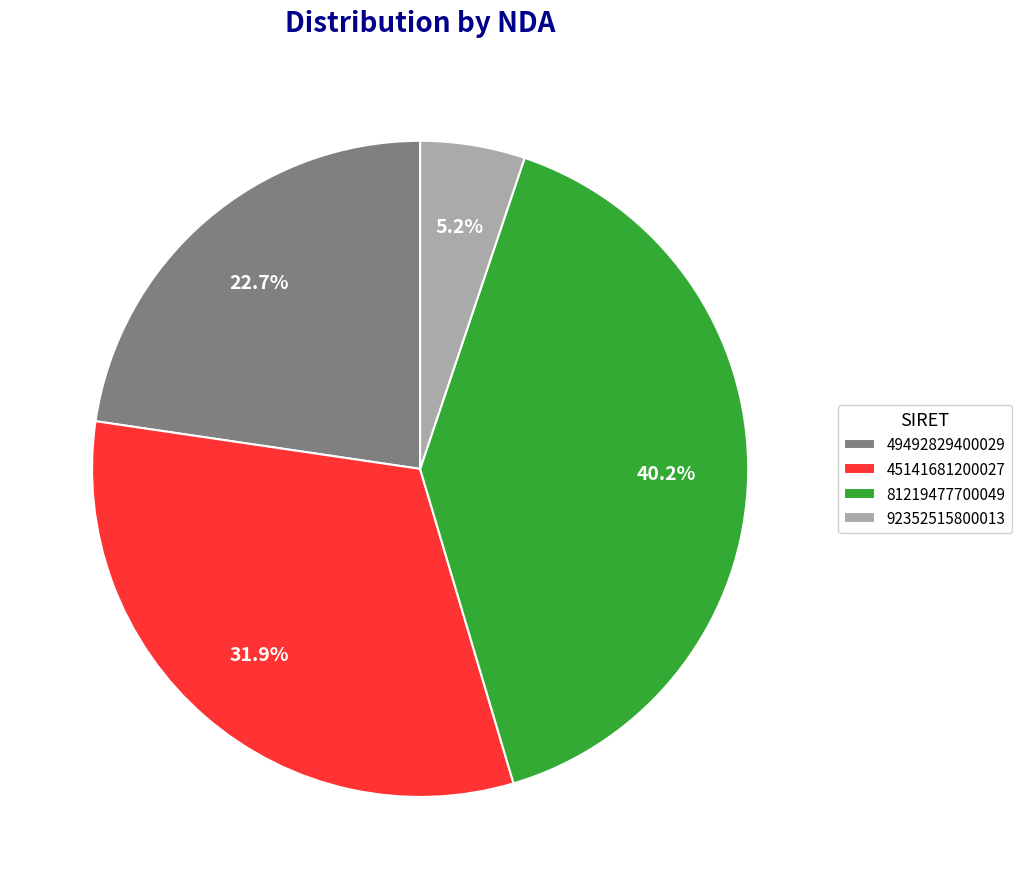

How much of the chart is everything except 92352515800013?

94.8%